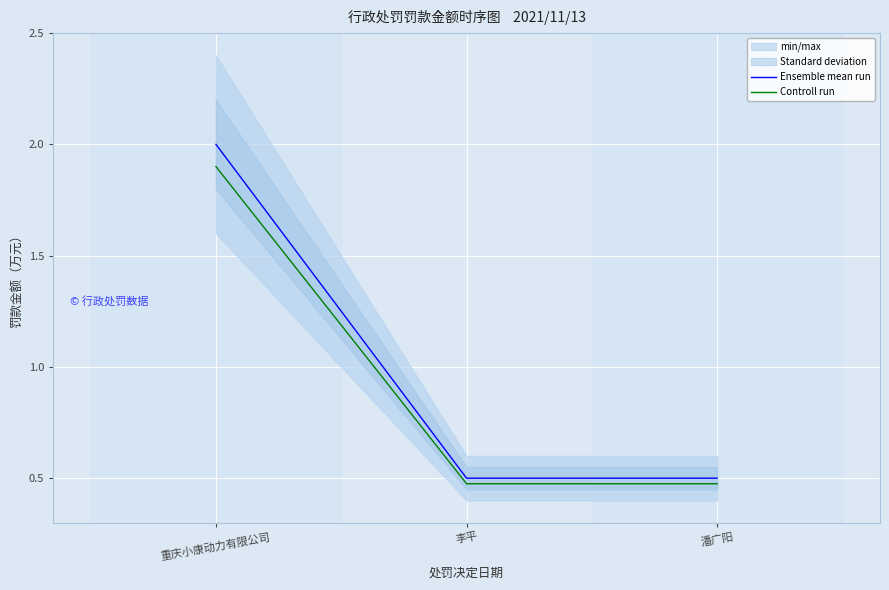

Is the value of Ensemble mean run at 李平 greater than the value of Controll run at 潘广阳?

Yes